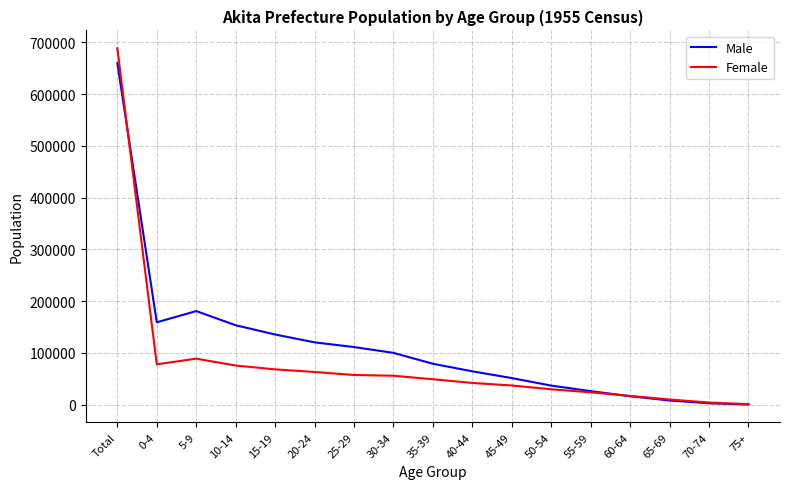

Which series changed the most between 15-19 and 70-74?

Male